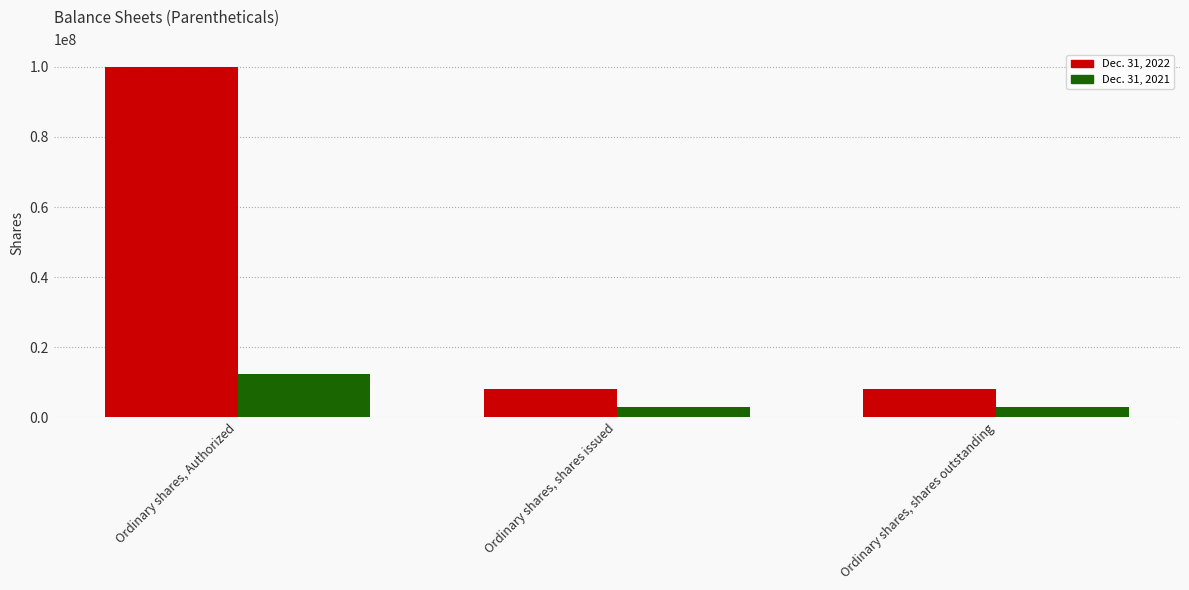

What is the difference between the maximum and minimum values in the Dec. 31, 2022 series?

92000784